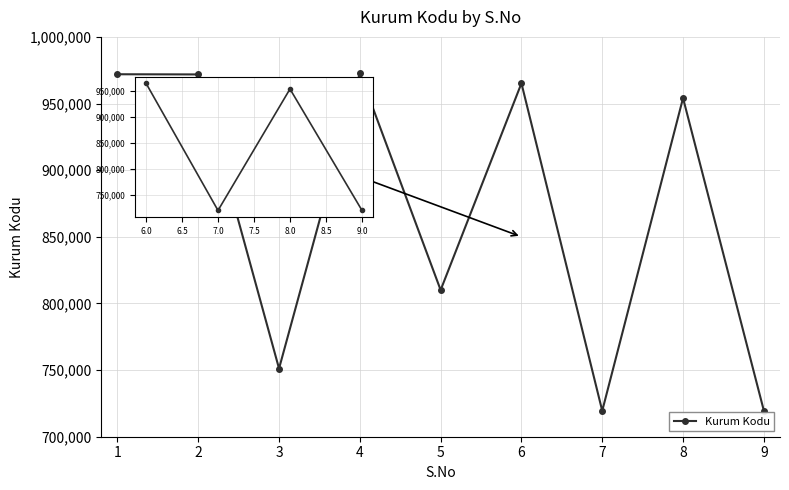

The value at 5 is 810048. True or false?

True